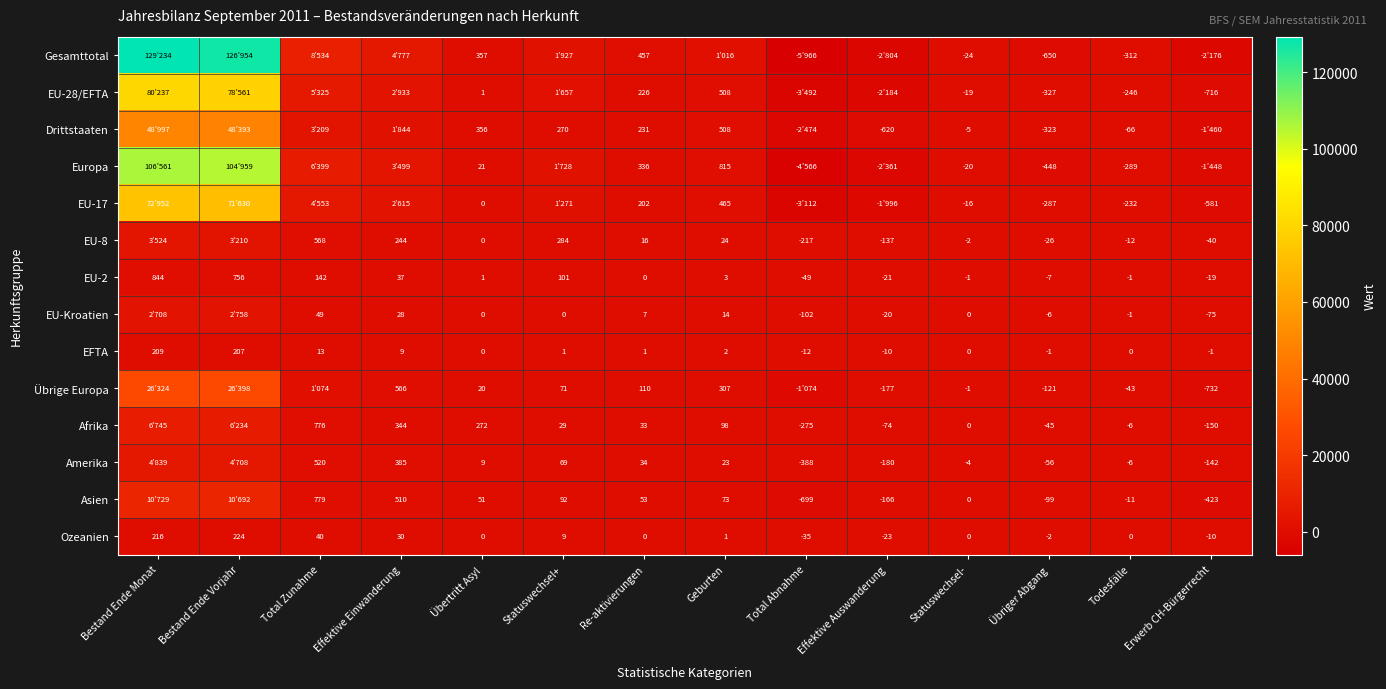

The value of Übrige Europa at Geburten is 307. True or false?

True